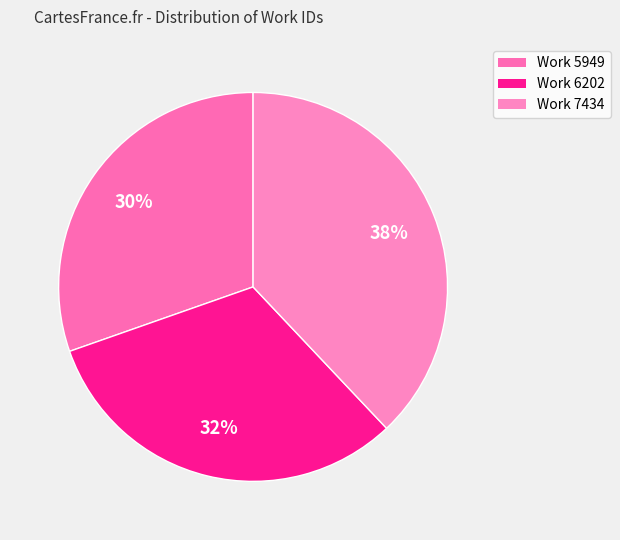

To the nearest percent, what is the average slice percentage?

33%